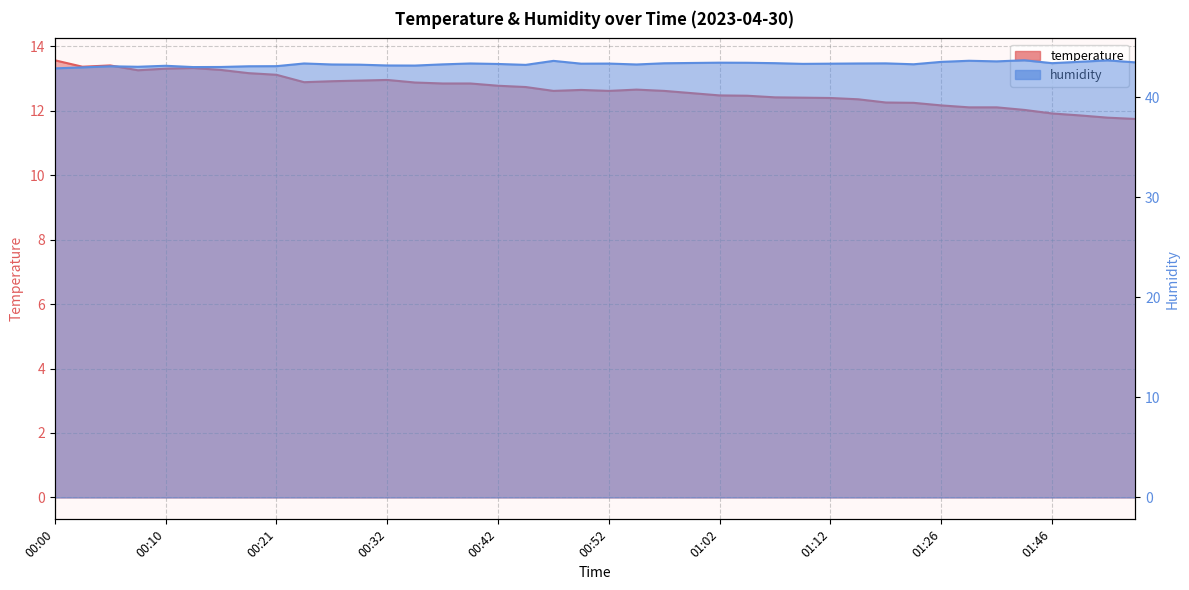

What is the smallest value displayed?

11.7